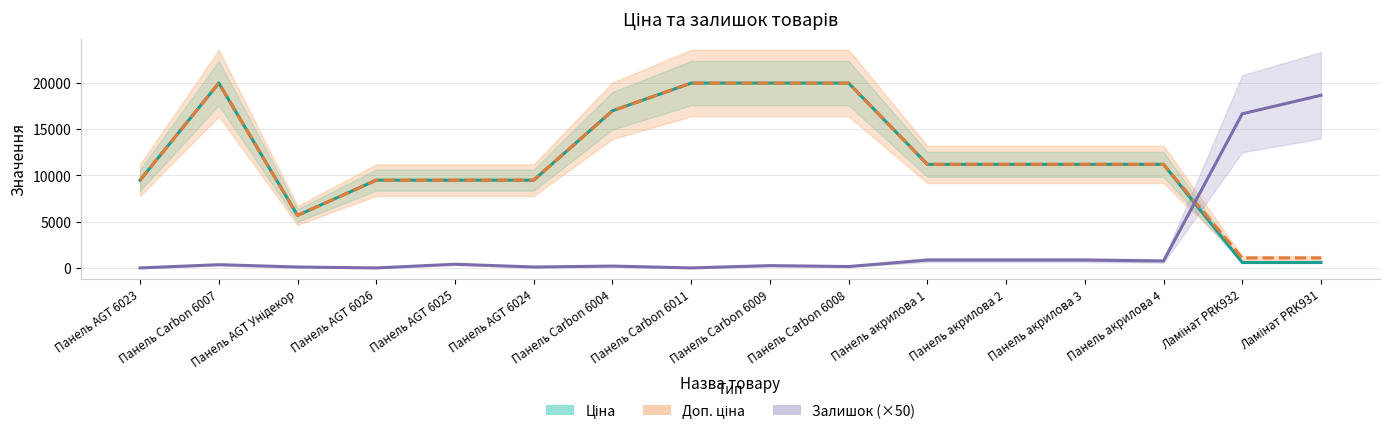

Which has a higher value, Панель акрилова 4 or Панель AGT 6023?

Панель акрилова 4